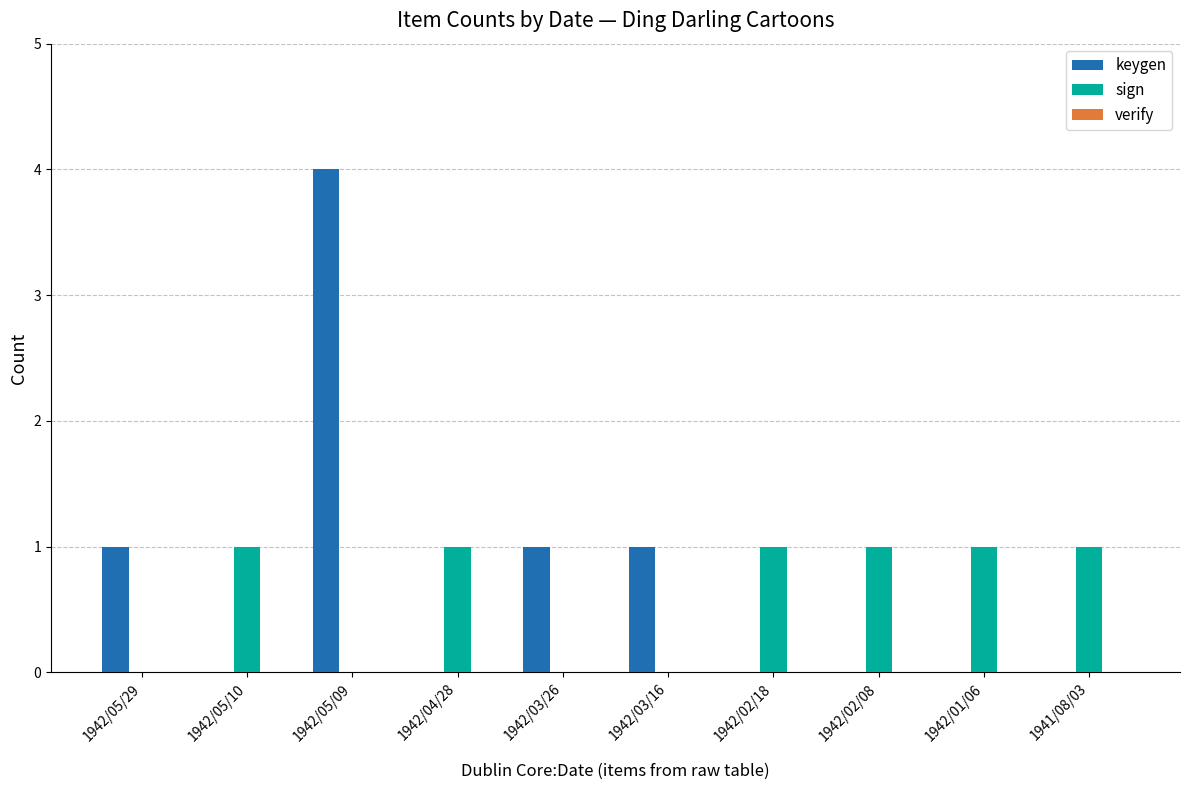

The keygen series shows 1 at 1942/05/09. True or false?

False